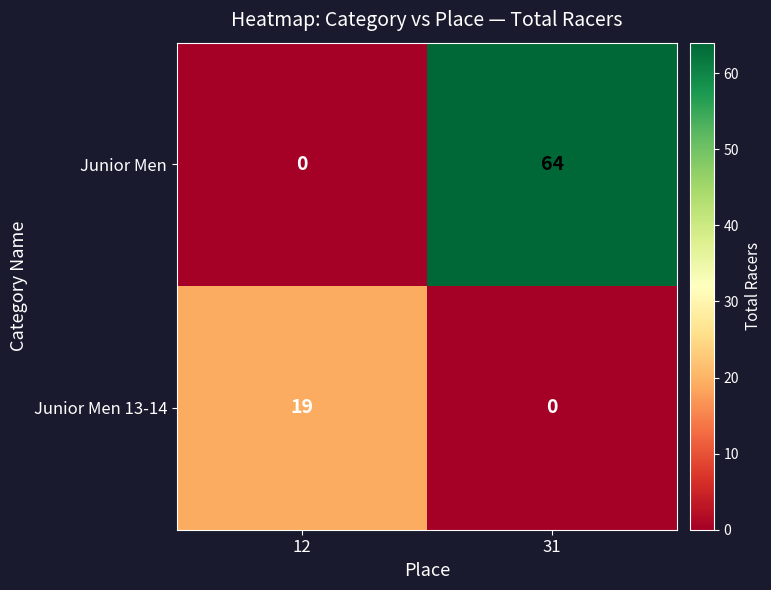

At which category is the sum across all series the highest?

31